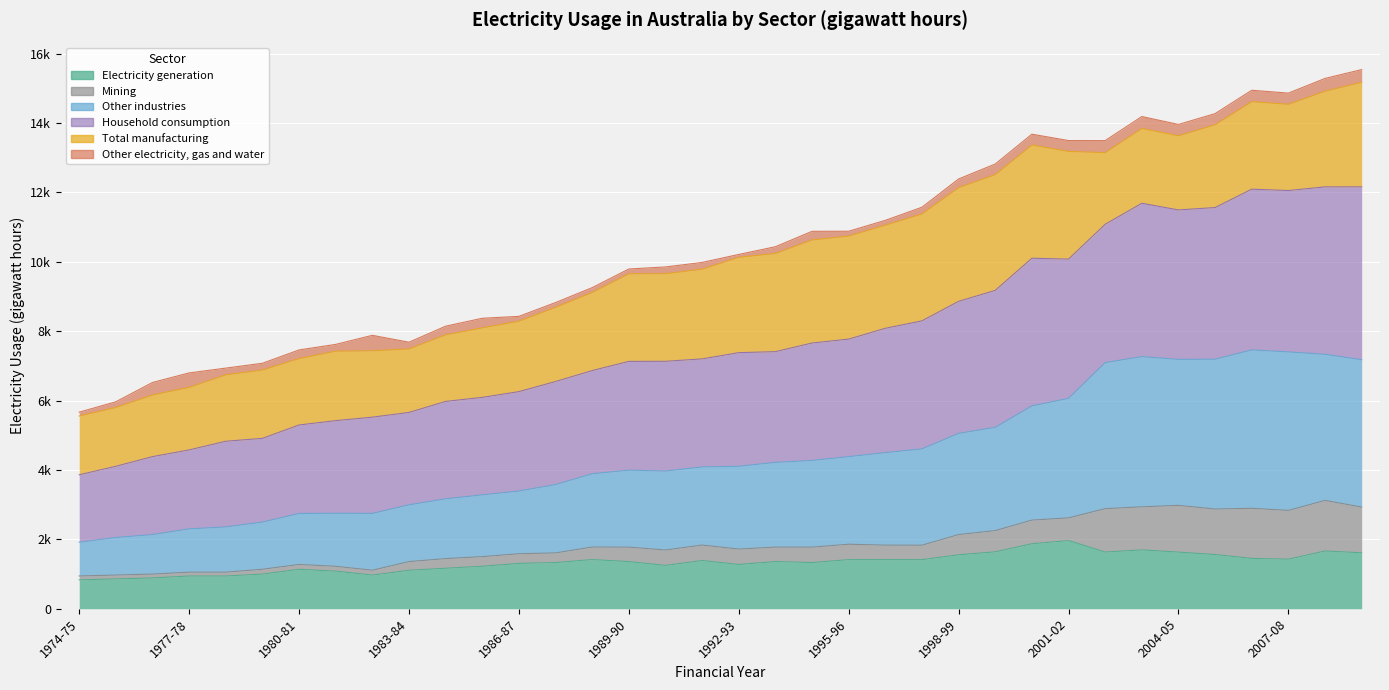

What is the sum of all Electricity generation values?

48137